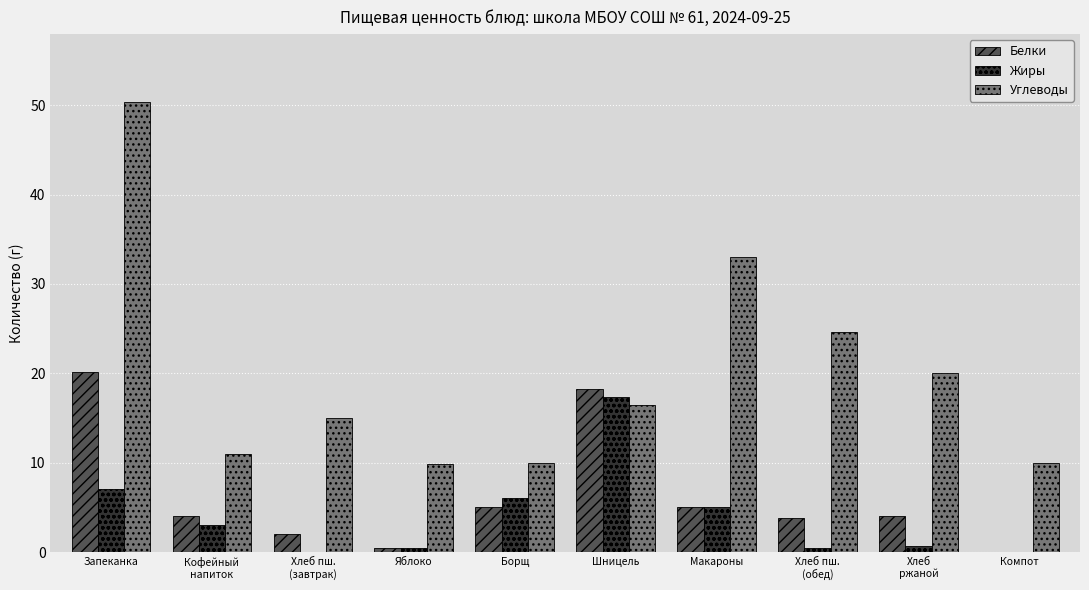

What is the approximate value of Жиры at Макароны?

5.0